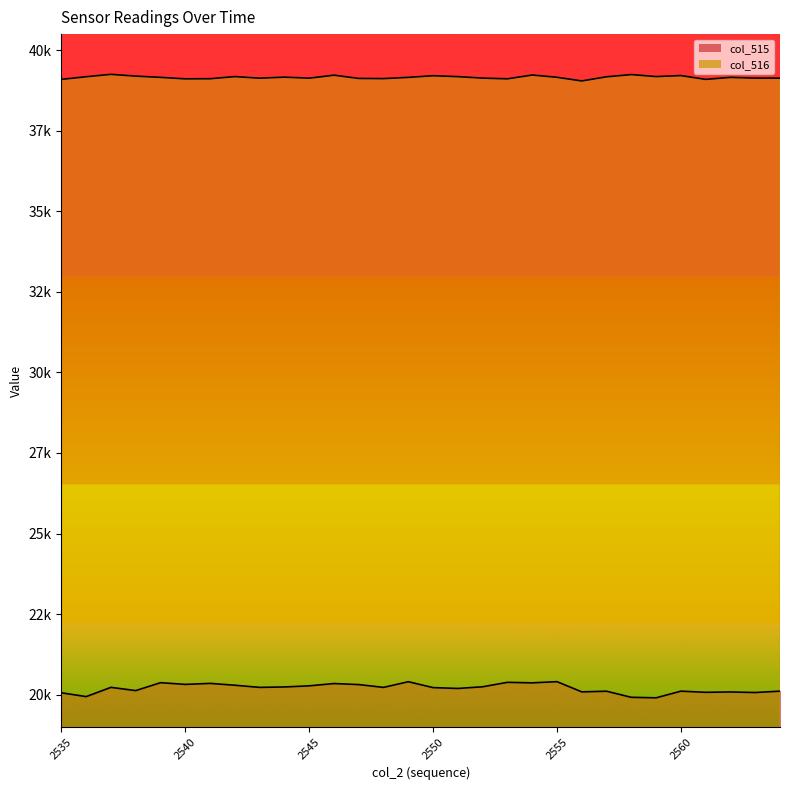

How many interior local peaks does the col_515 line series have?

10